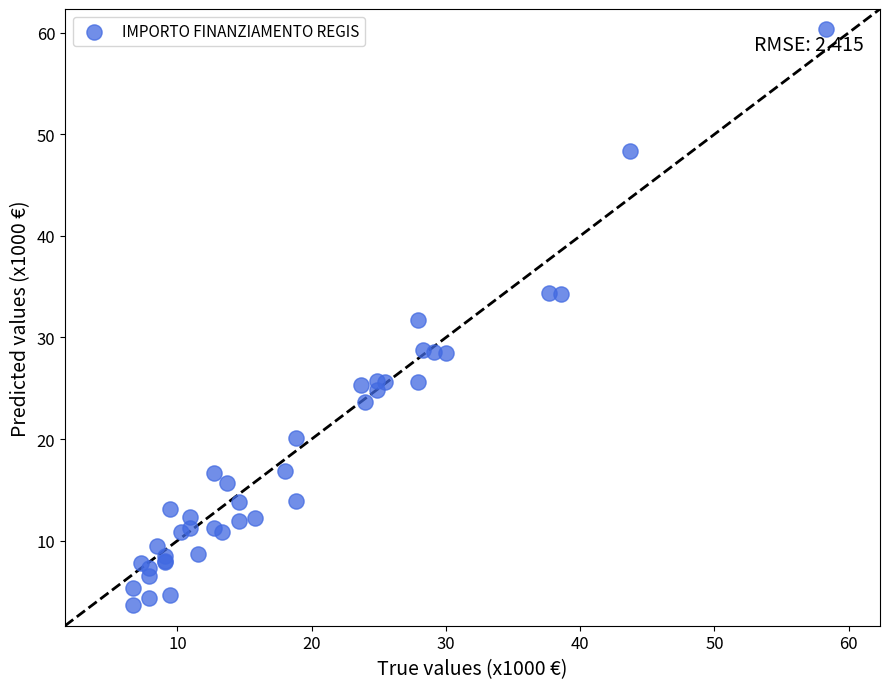

What Y value in the scatter plot is closest to 31?

31.7